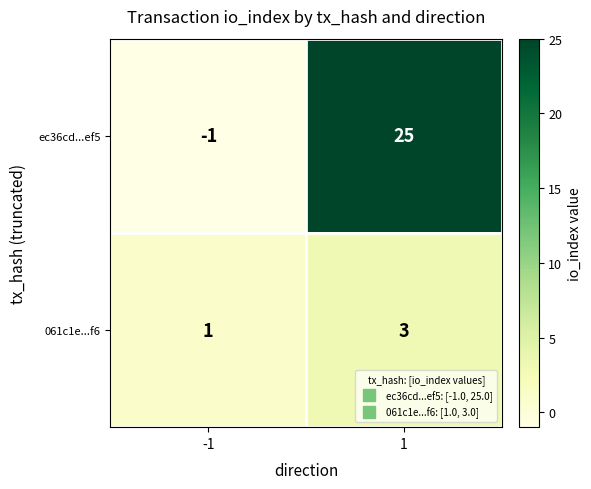

How many data points does each series have?

2